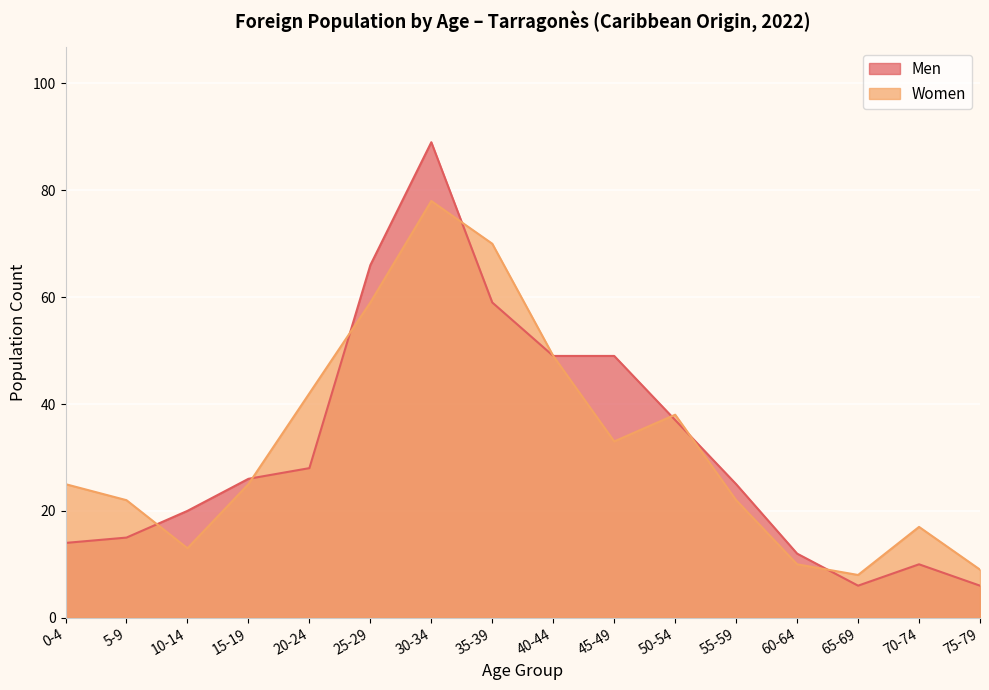

What are all the series names shown in the legend?

Men, Women